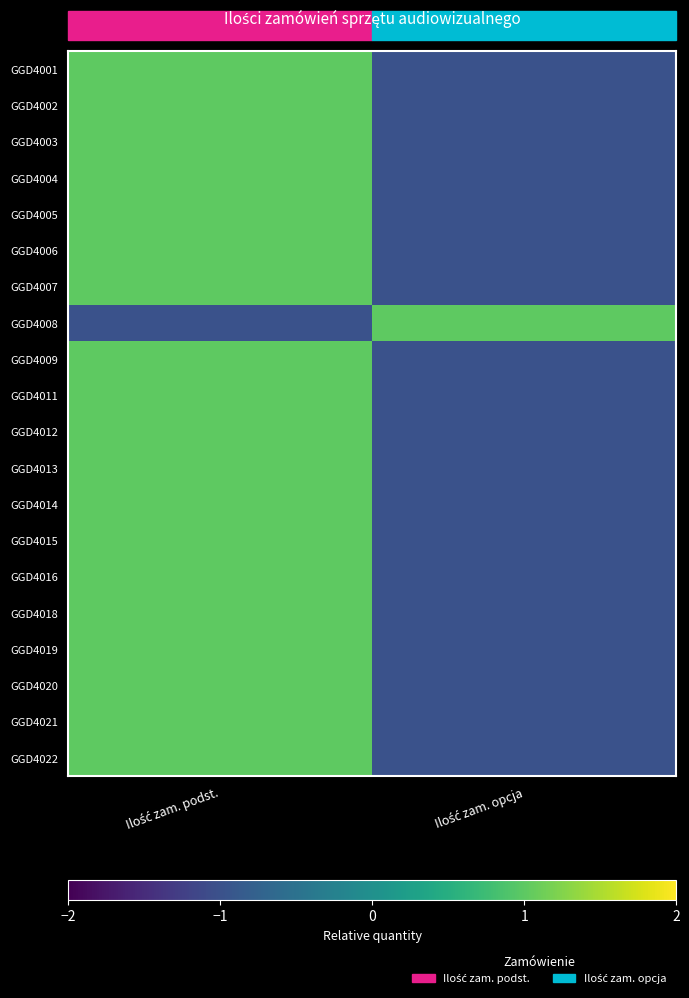

What is the smallest value displayed?

-1